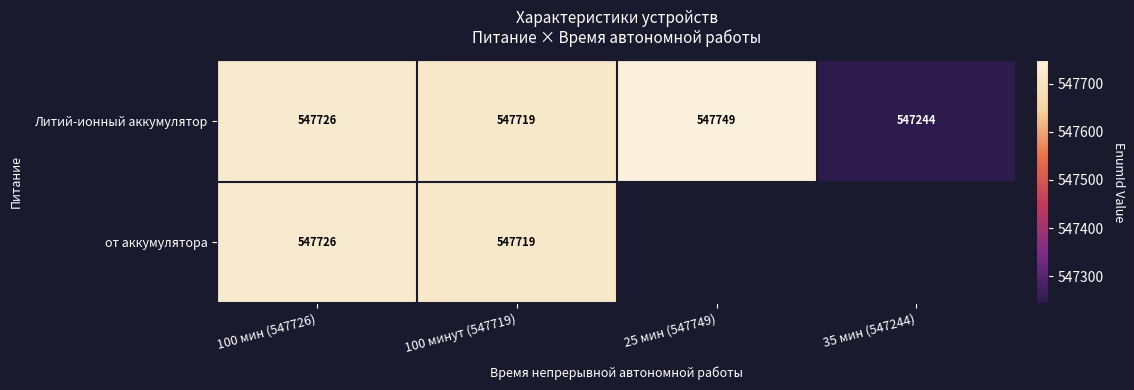

True or false: от аккумулятора has a value of 292327.5 at 100 минут (547719).

False